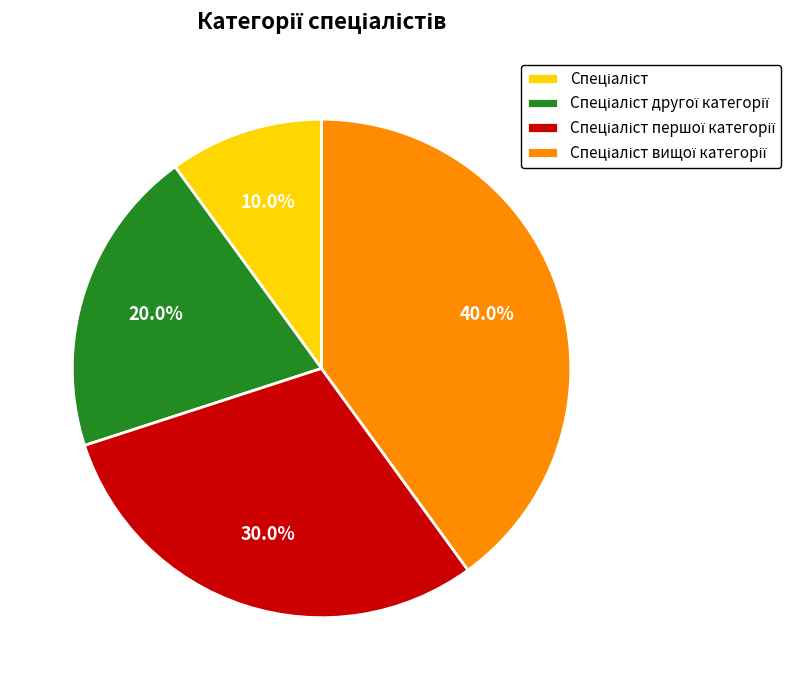

Does any single category account for the majority?

No